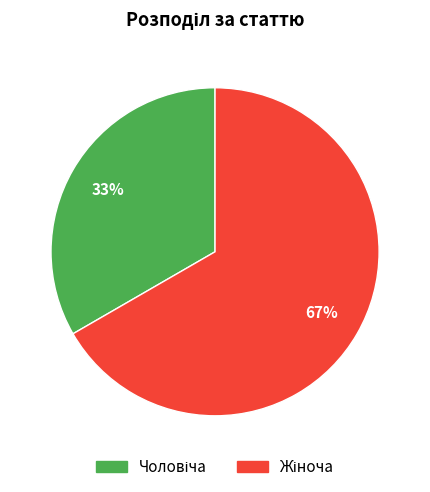

To the nearest percent, what is the average slice percentage?

50%